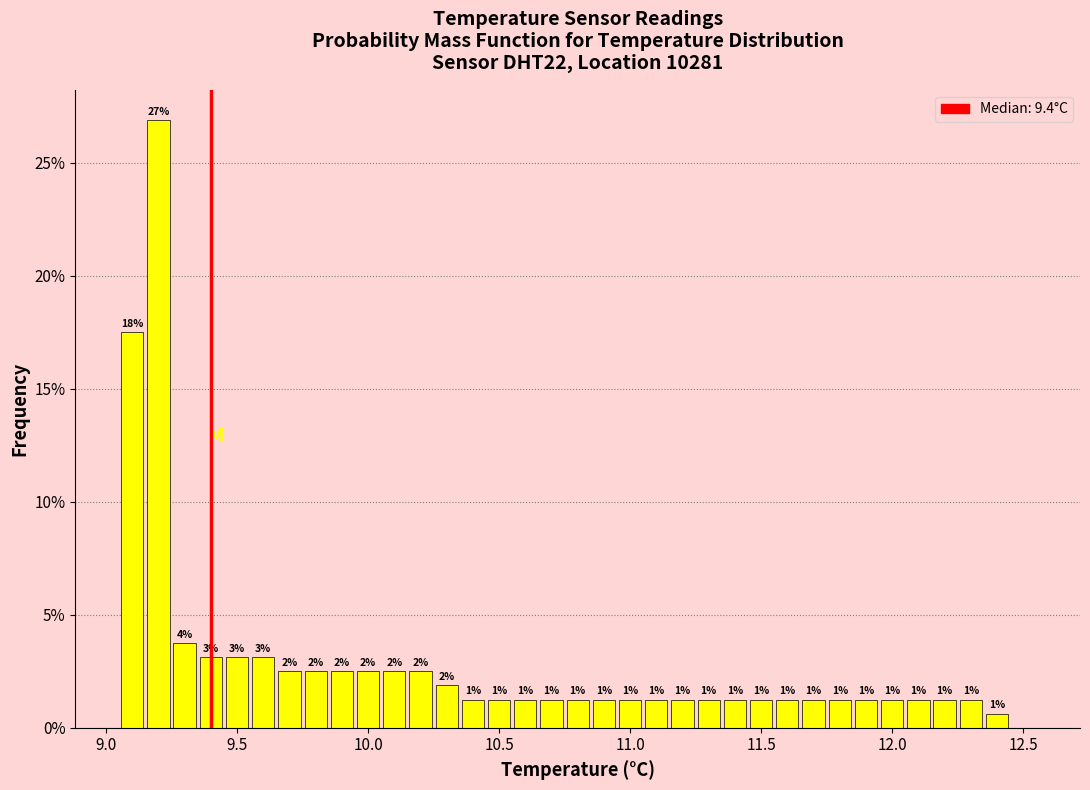

Read against the x-axis, roughly where is the centre of the tallest bar?

9.20